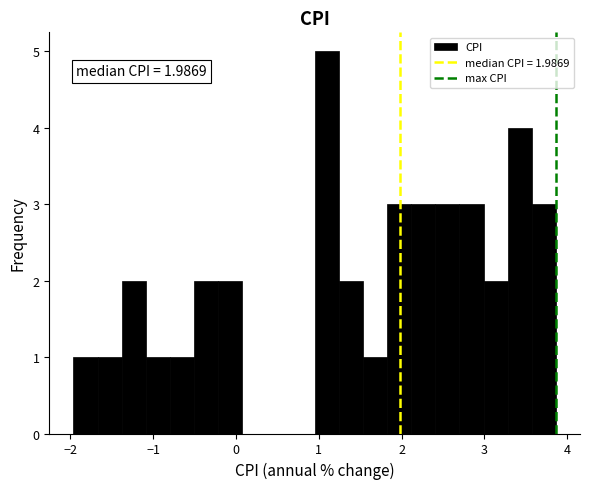

Around what value on the x-axis is the tallest bar? Give the approximate position of its centre, as read against the axis.

1.1